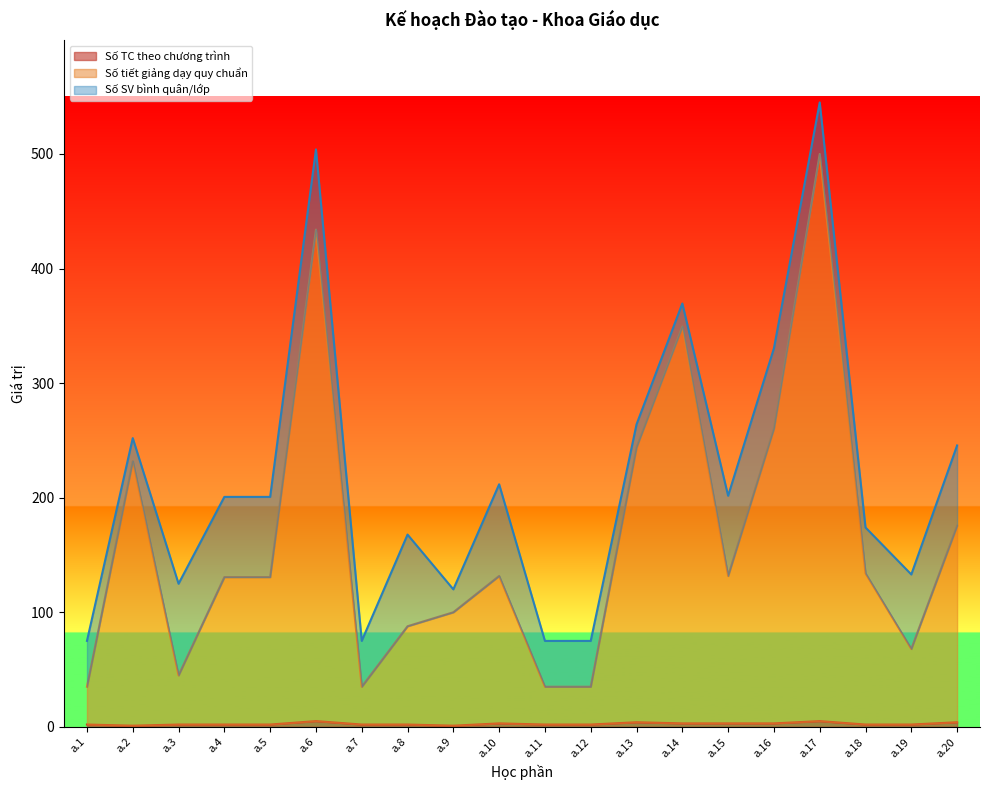

True or false: Số tiết giảng dạy quy chuẩn has more than 1 interior local peaks.

True